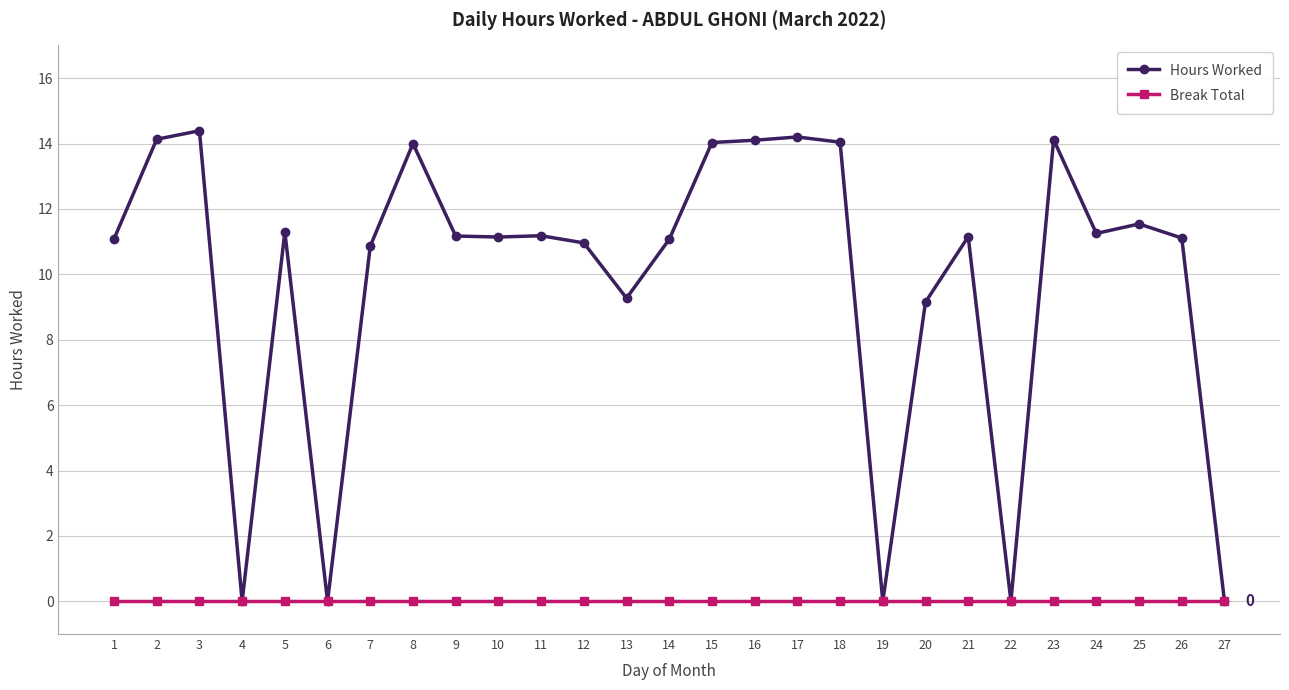

What is the sum of all Hours Worked values?

265.2